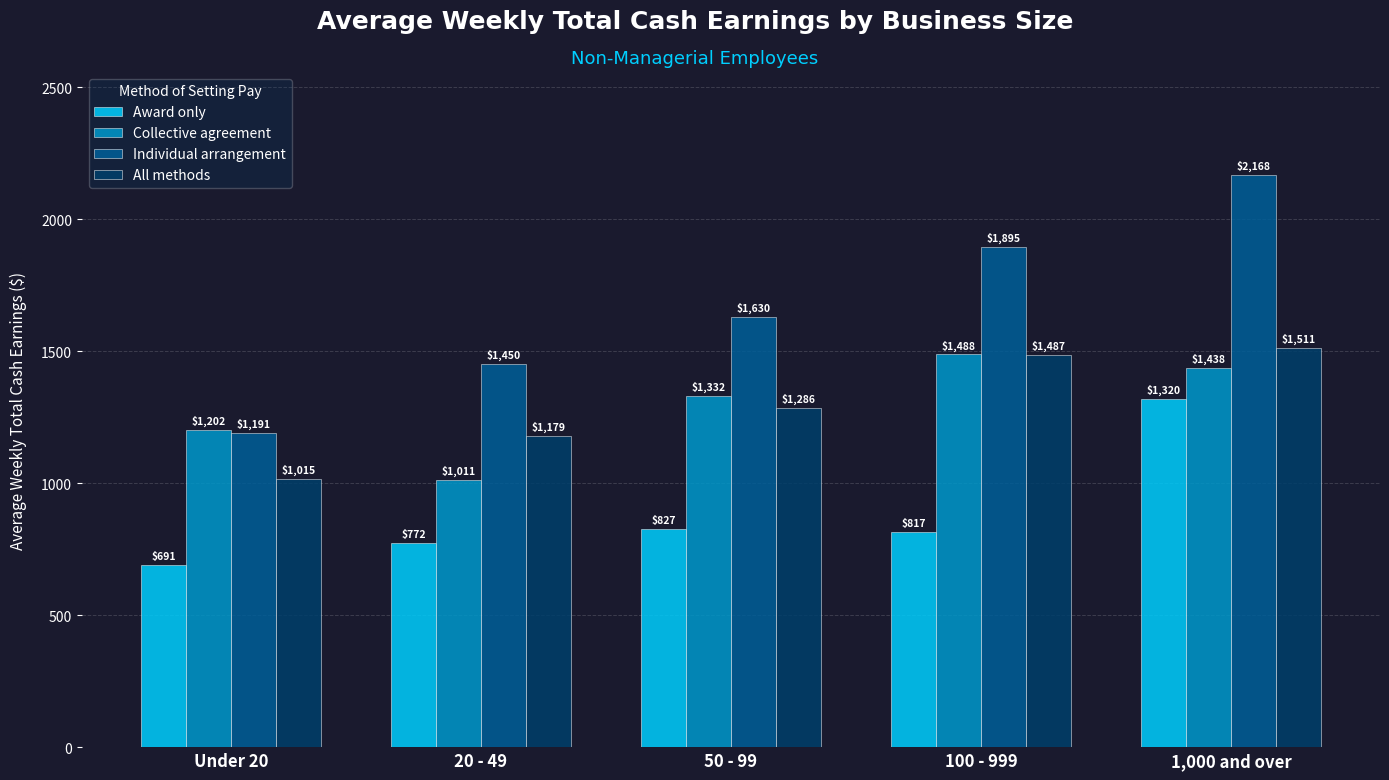

At which label does Collective agreement reach its peak?

100 - 999